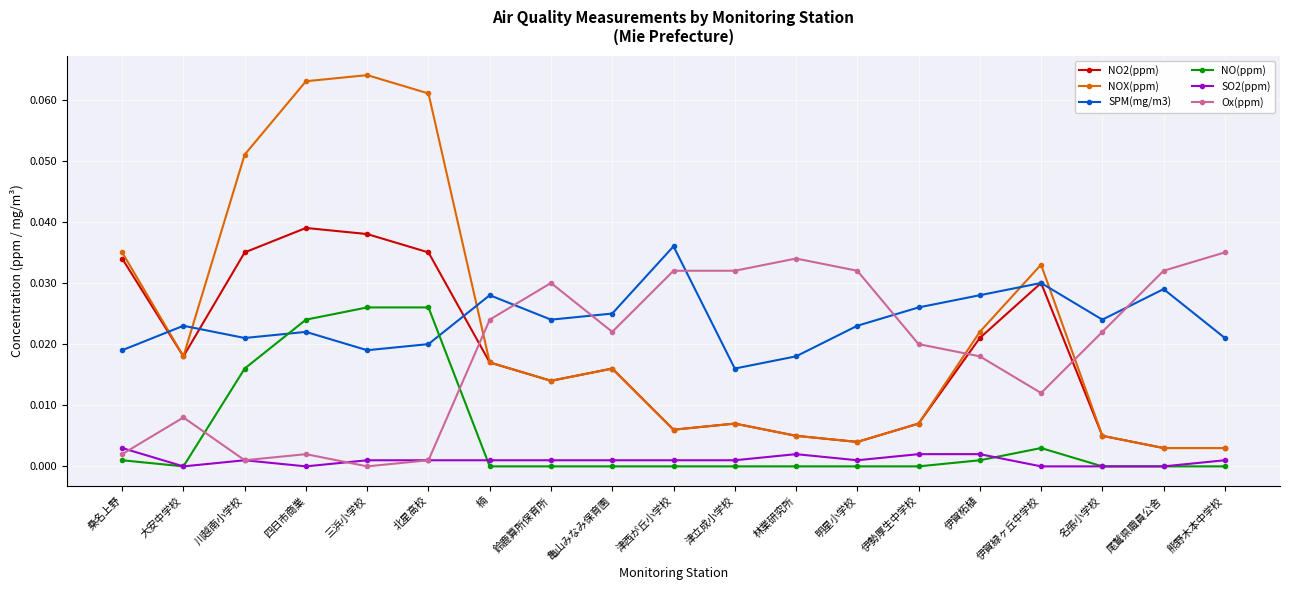

How many values in the Ox(ppm) series exceed 0?

18